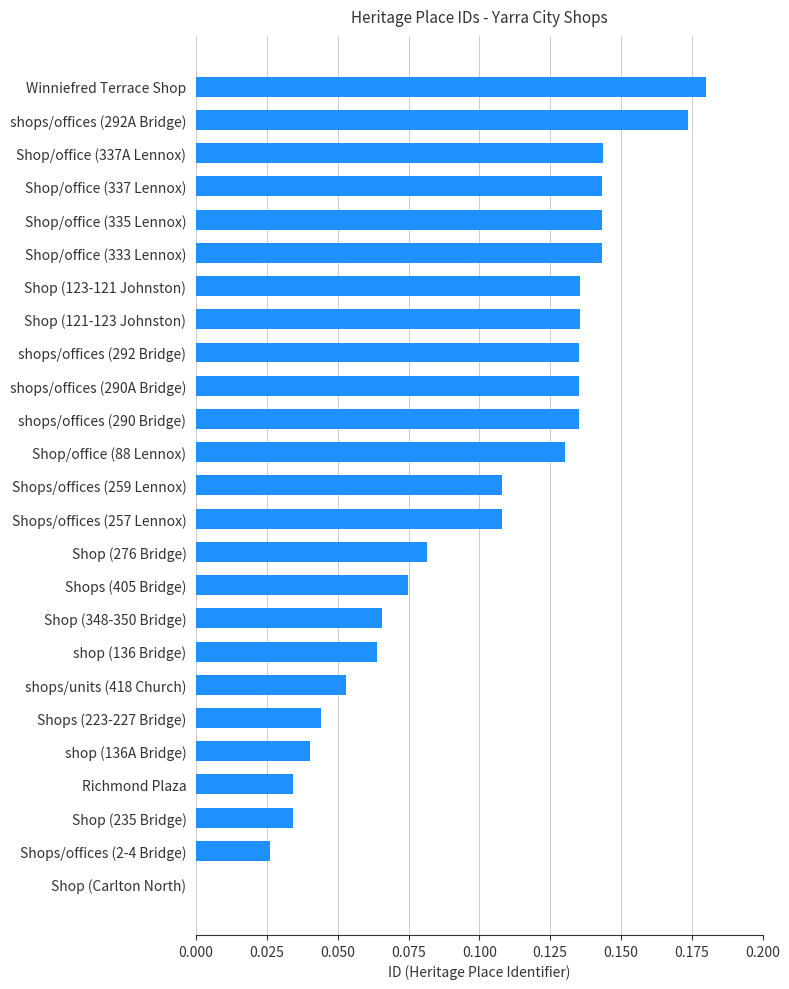

What is the change in value from Shop (Carlton North) to shops/offices (290A Bridge)?

+0.1